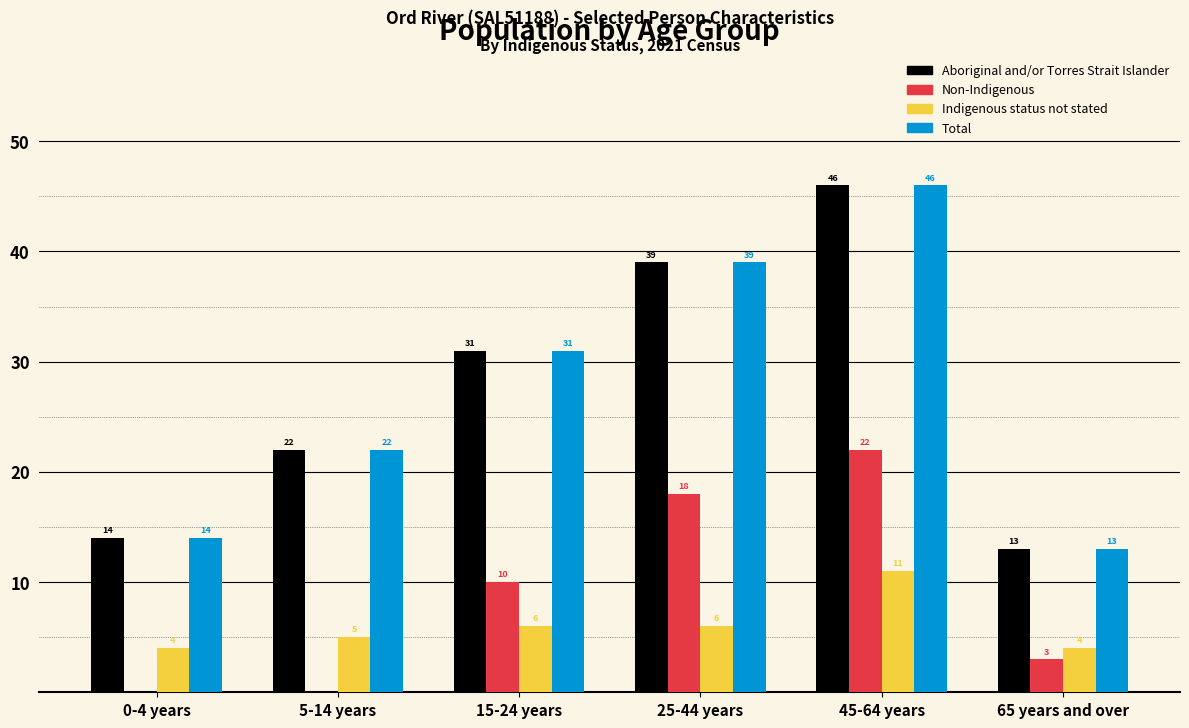

Reading right to left, extract all data points from this chart.

Aboriginal and/or Torres Strait Islander: 65 years and over=13	45-64 years=46	25-44 years=39	15-24 years=31	5-14 years=22	0-4 years=14
Non-Indigenous: 65 years and over=3	45-64 years=22	25-44 years=18	15-24 years=10	5-14 years=0	0-4 years=0
Indigenous status not stated: 65 years and over=4	45-64 years=11	25-44 years=6	15-24 years=6	5-14 years=5	0-4 years=4
Total: 65 years and over=13	45-64 years=46	25-44 years=39	15-24 years=31	5-14 years=22	0-4 years=14